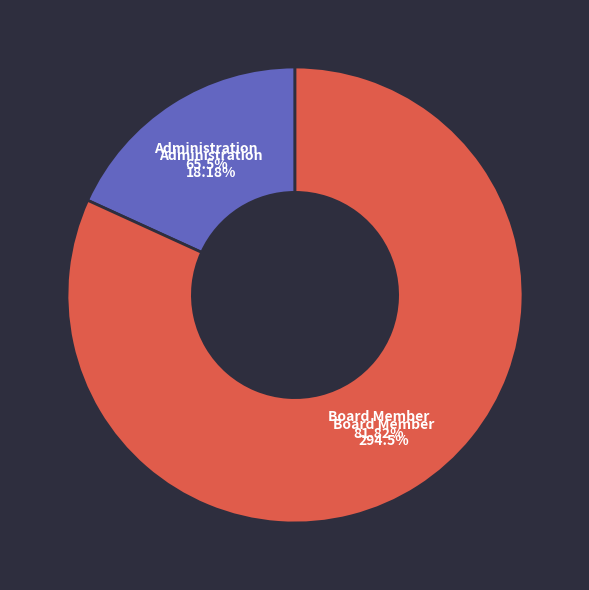

What is the smallest slice in the pie chart?

Administration